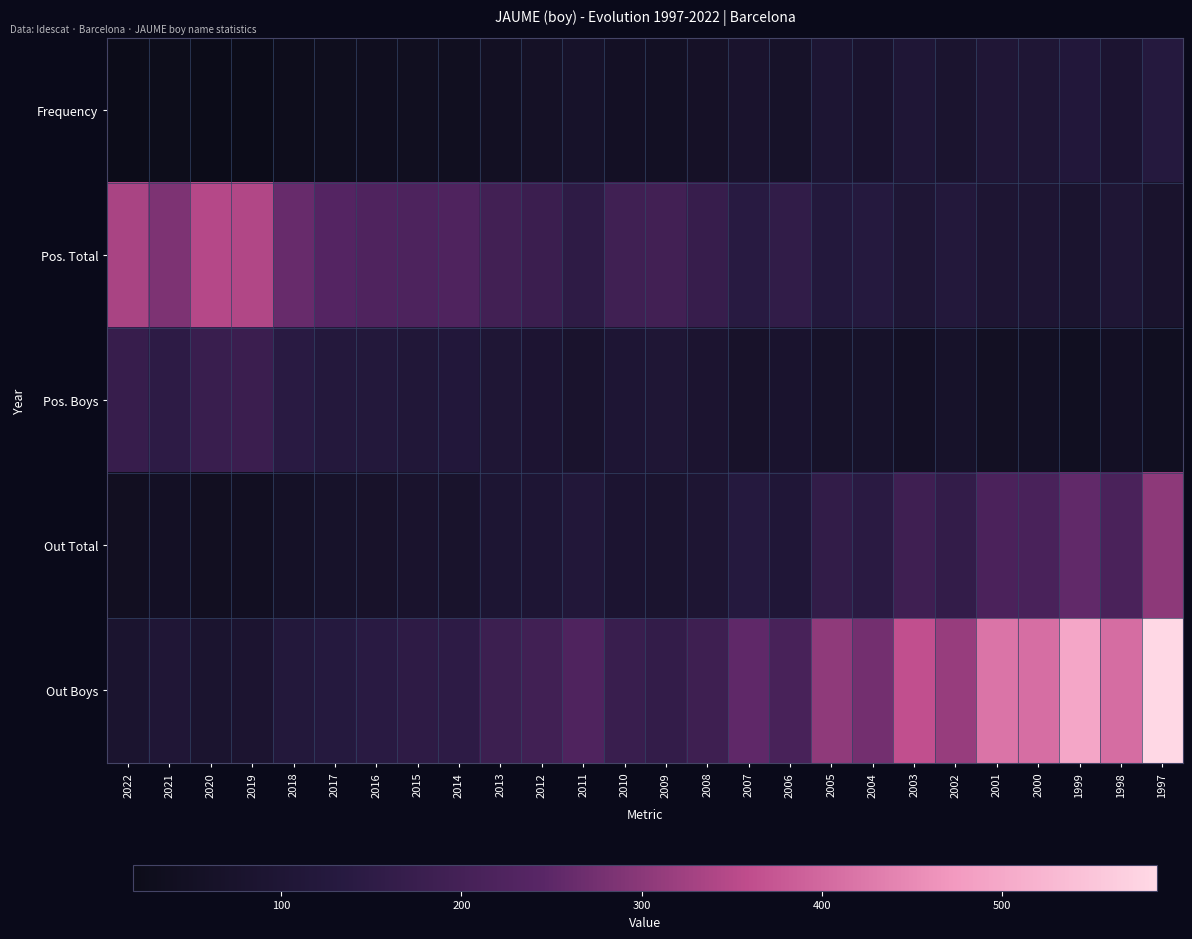

Reading right to left, what are all the values shown in this chart?

Frequency: 1997=131	1998=91	1999=116	2000=102	2001=106	2002=84	2003=103	2004=82	2005=94	2006=65	2007=80	2008=62	2009=51	2010=55	2011=68	2012=56	2013=49	2014=40	2015=40	2016=36	2017=33	2018=28	2019=20	2020=18	2021=23	2022=18
Pos. Total: 1997=79	1998=101	1999=83	2000=96	2001=97	2002=120	2003=101	2004=127	2005=122	2006=157	2007=137	2008=171	2009=194	2010=191	2011=150	2012=179	2013=194	2014=223	2015=218	2016=224	2017=235	2018=260	2019=343	2020=347	2021=286	2022=334
Pos. Boys: 1997=42	1998=55	1999=42	2000=50	2001=49	2002=67	2003=54	2004=69	2005=66	2006=81	2007=71	2008=88	2009=101	2010=98	2011=80	2012=92	2013=101	2014=116	2015=113	2016=118	2017=124	2018=138	2019=179	2020=175	2021=147	2022=171
Out Total: 1997=304	1998=212	1999=255	2000=211	2001=215	2002=161	2003=187	2004=142	2005=158	2006=107	2007=130	2008=96	2009=83	2010=90	2011=115	2012=99	2013=94	2014=77	2015=78	2016=71	2017=68	2018=60	2019=45	2020=43	2021=54	2022=44
Out Boys: 1997=586	1998=407	1999=497	2000=409	2001=419	2002=314	2003=362	2004=275	2005=305	2006=207	2007=252	2008=186	2009=160	2010=174	2011=224	2012=193	2013=182	2014=148	2015=151	2016=139	2017=131	2018=118	2019=88	2020=83	2021=106	2022=84